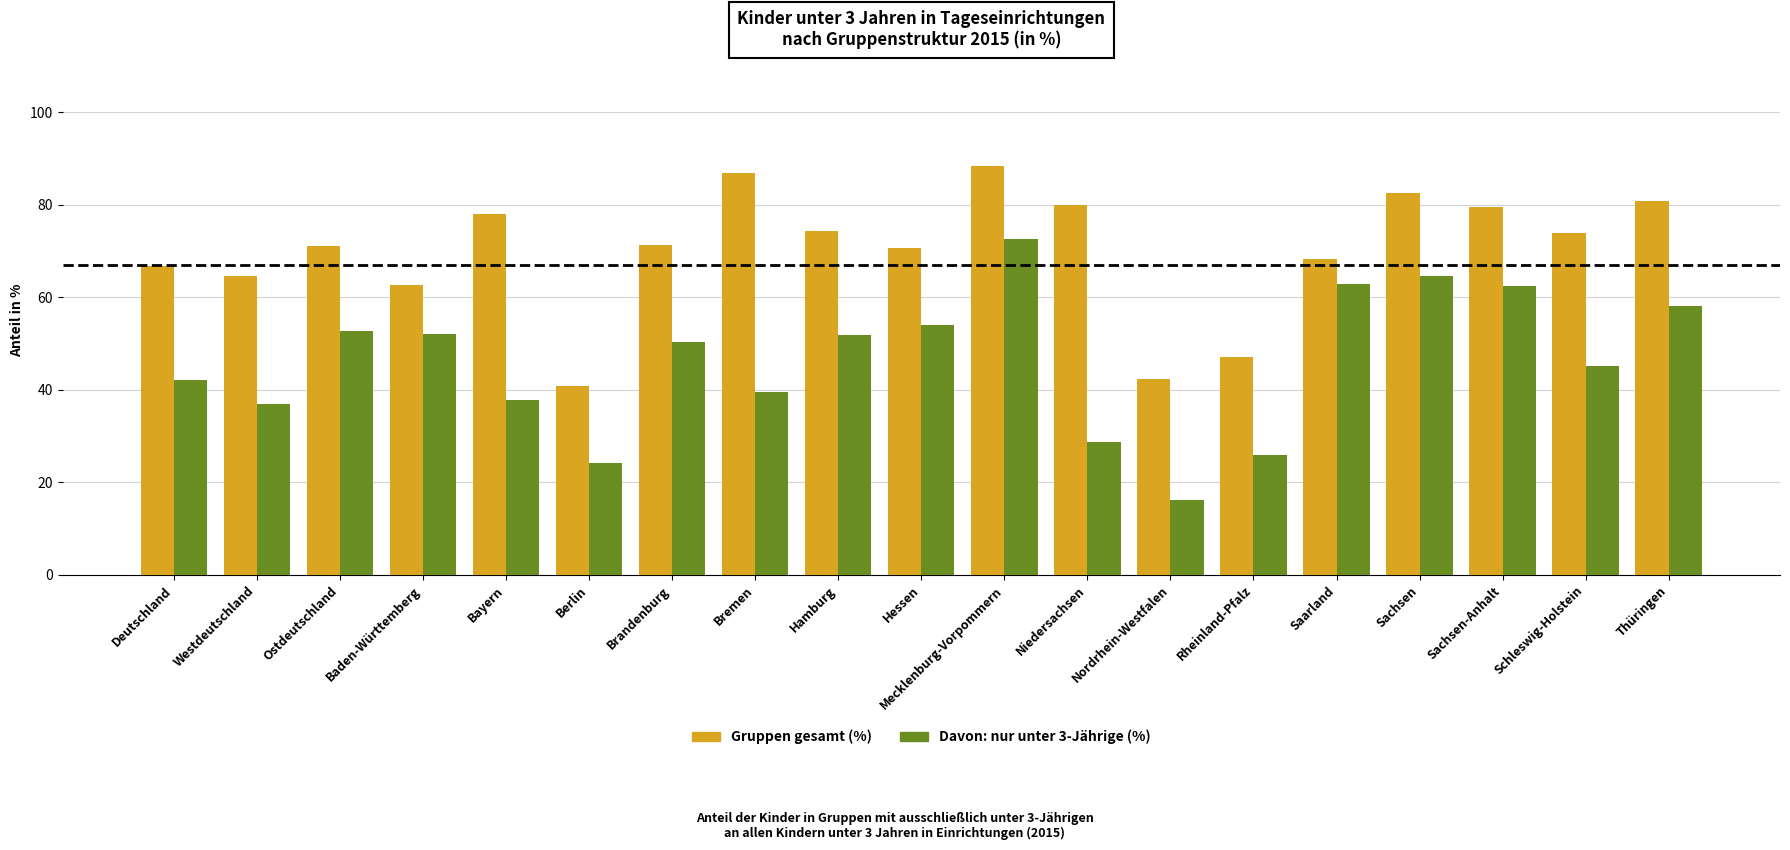

What is the greatest value displayed?

88.5